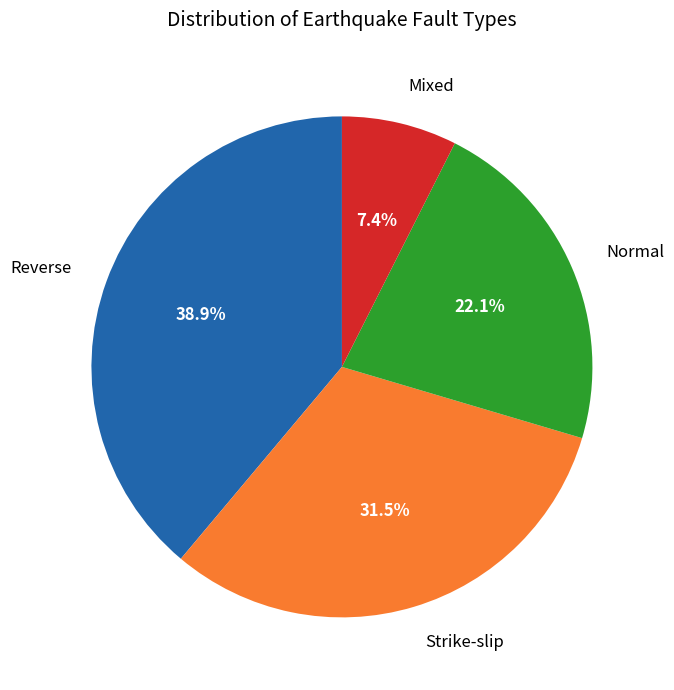

What percentage is NOT represented by Strike-slip?

68.5%